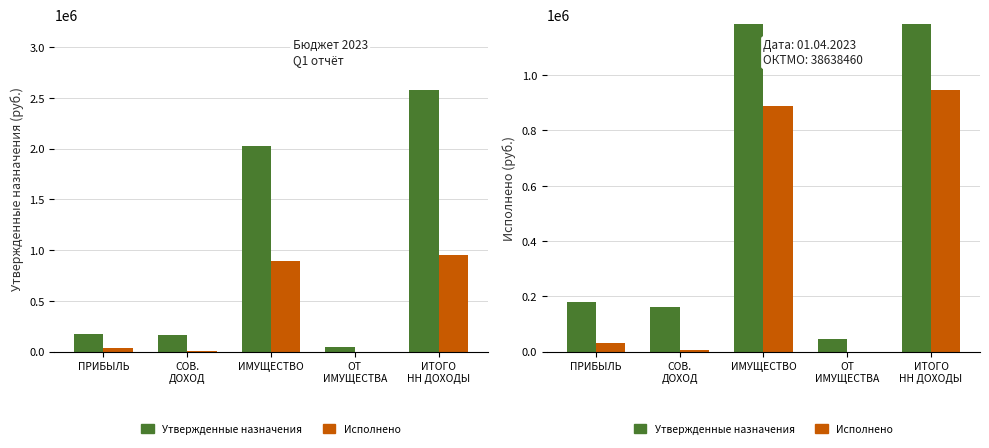

What is the sum of all Исполнено values?

1874258.6